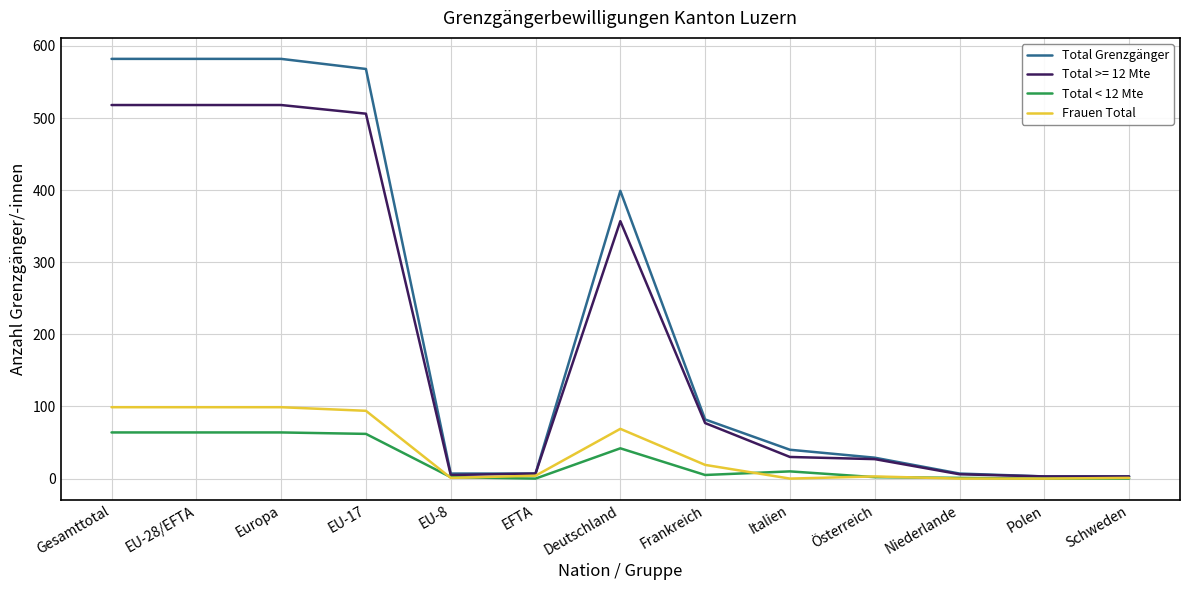

Is the value of Frauen Total at EU-17 greater than the value of Total < 12 Mte at Europa?

Yes